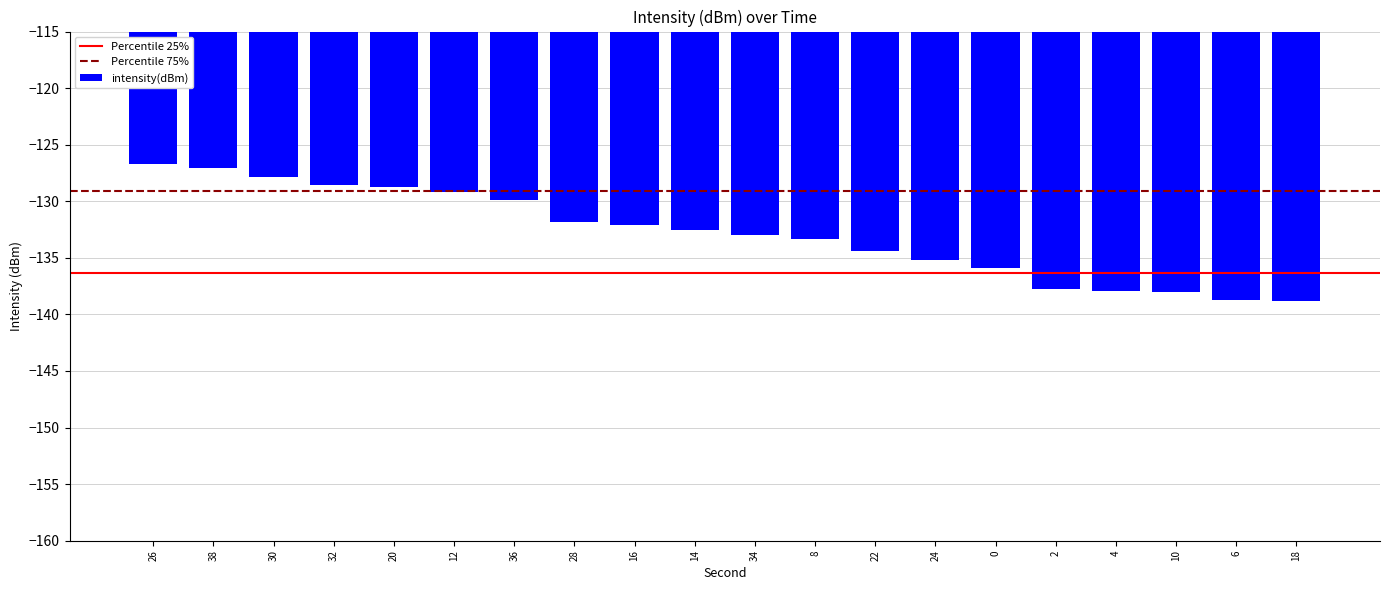

Is it true that the value at 6 is -138.7?

True